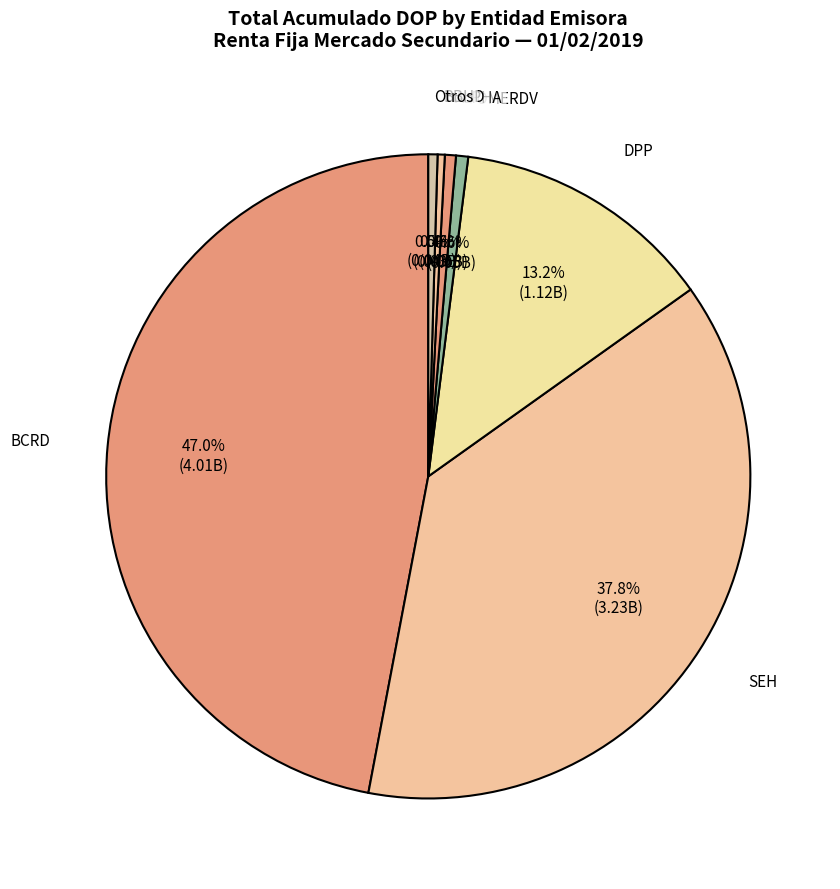

How many slices are in this pie chart?

7